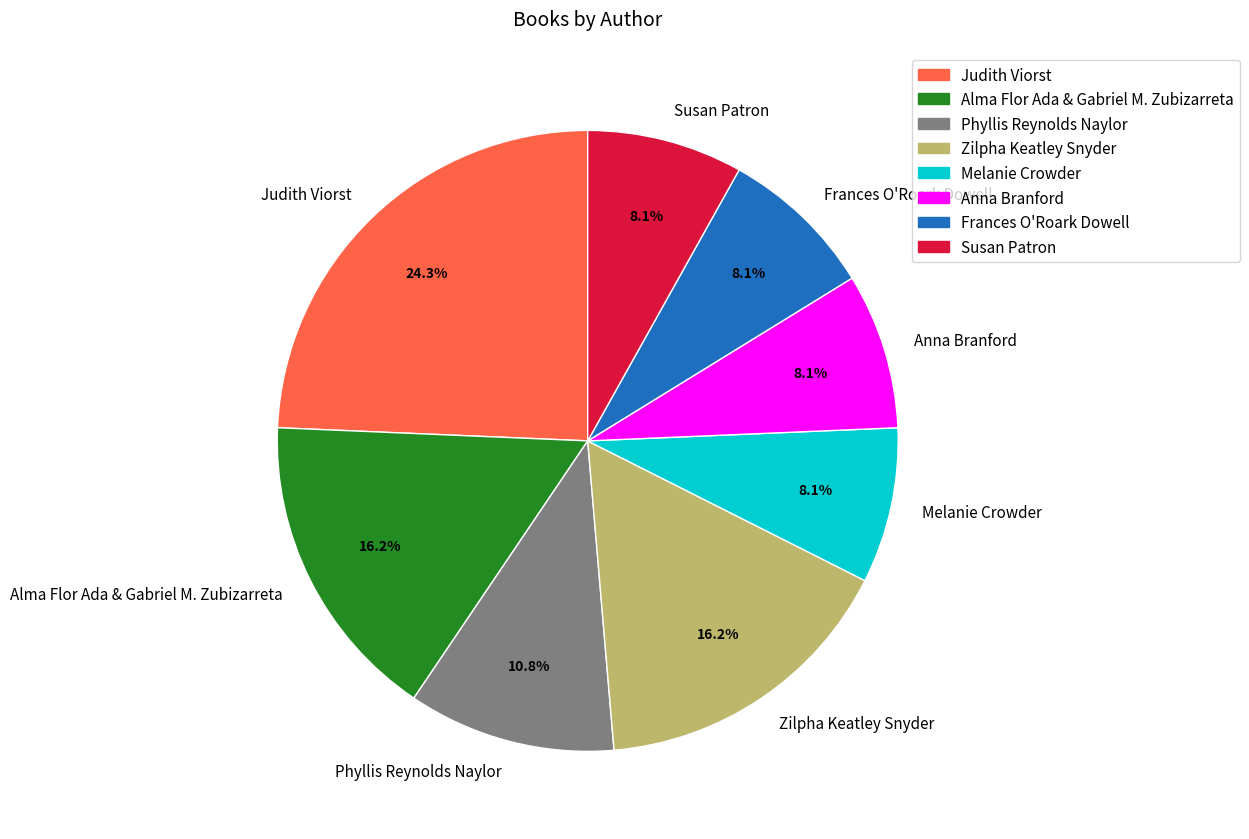

Is it true that Melanie Crowder is 21% of the pie?

False